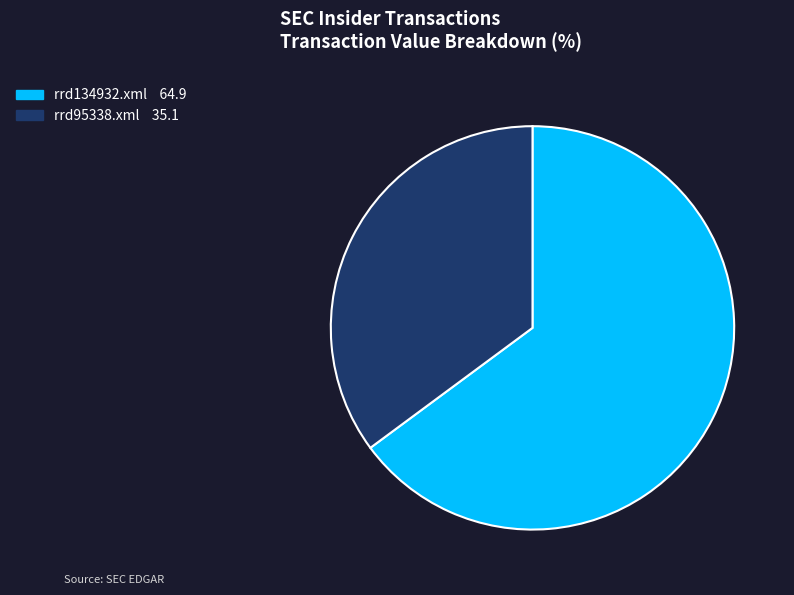

Combined, do rrd95338.xml and rrd134932.xml account for over 50%?

Yes